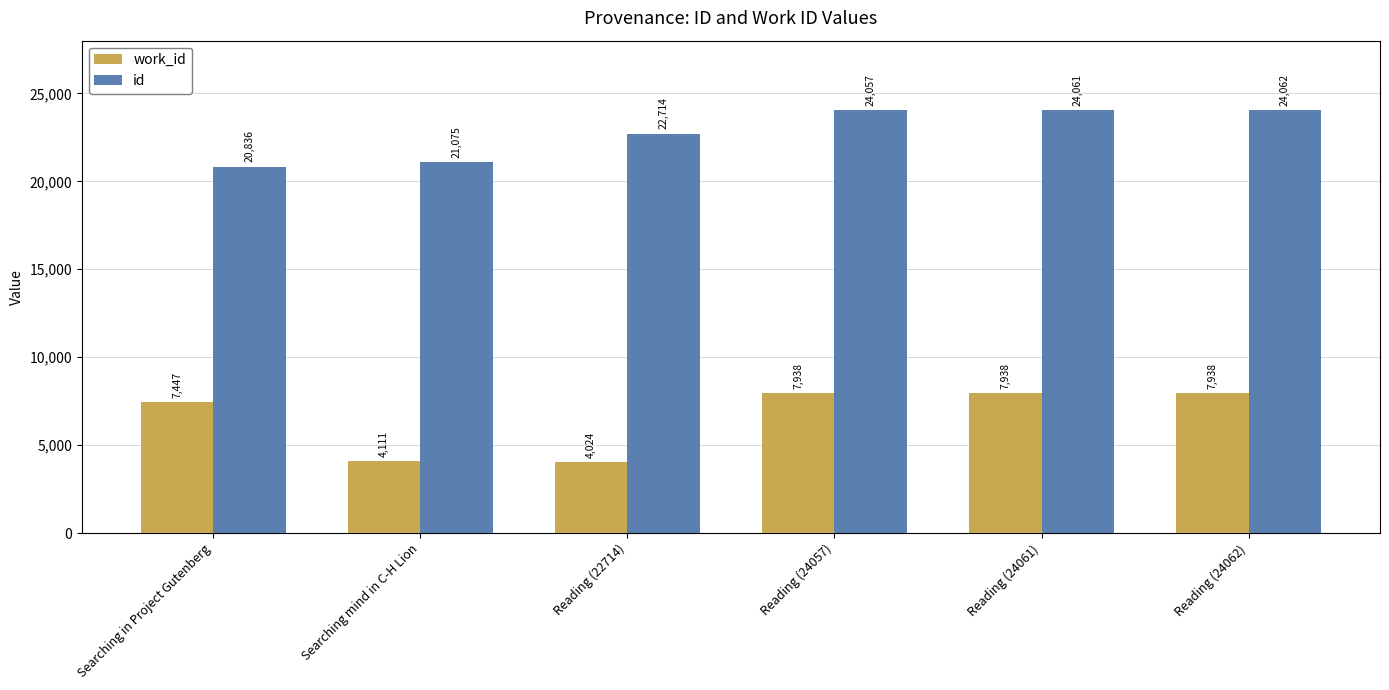

What is the sum of all work_id values?

39396